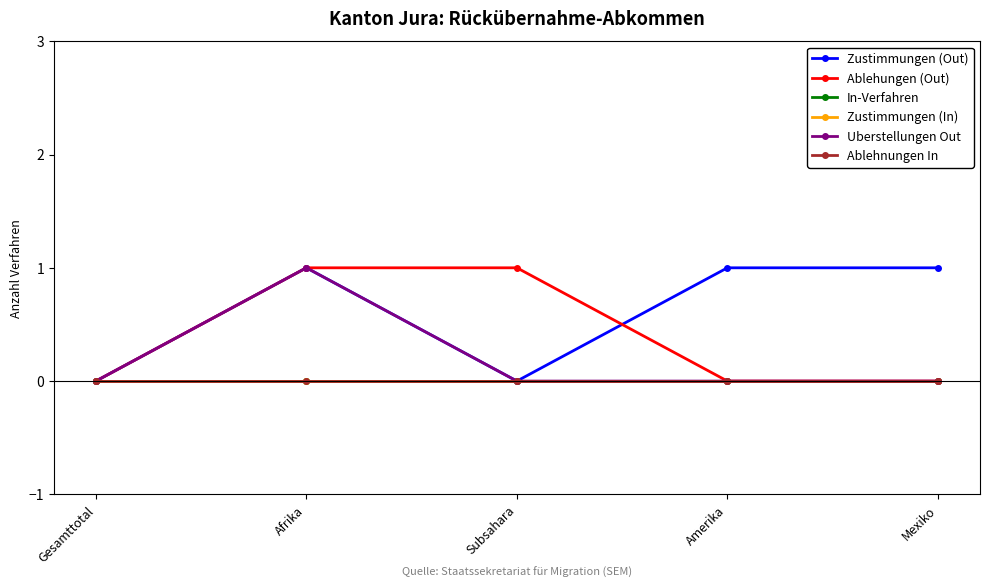

Rank the series at Gesamttotal from lowest to highest value.

Zustimmungen (Out), Ablehungen (Out), In-Verfahren, Zustimmungen (In), Uberstellungen Out, Ablehnungen In